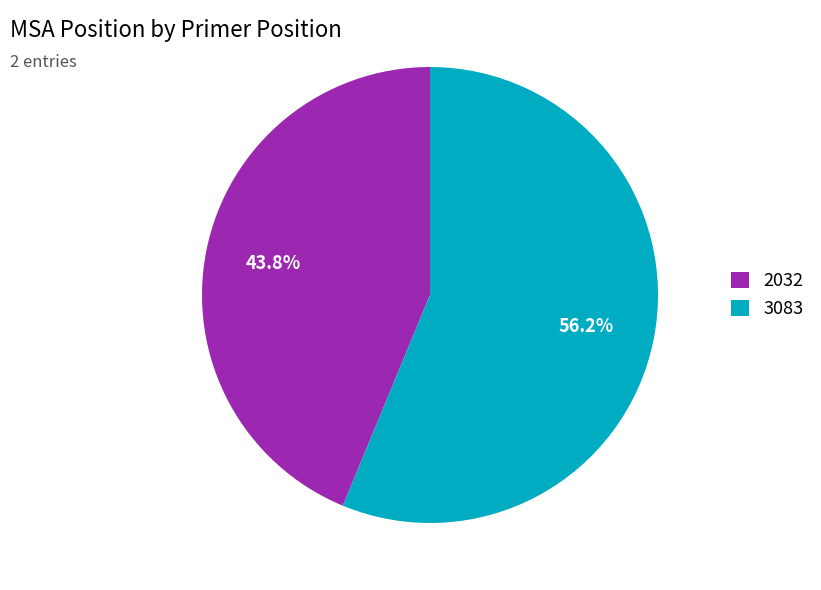

True or false: 3083 accounts for 56% of the total.

True